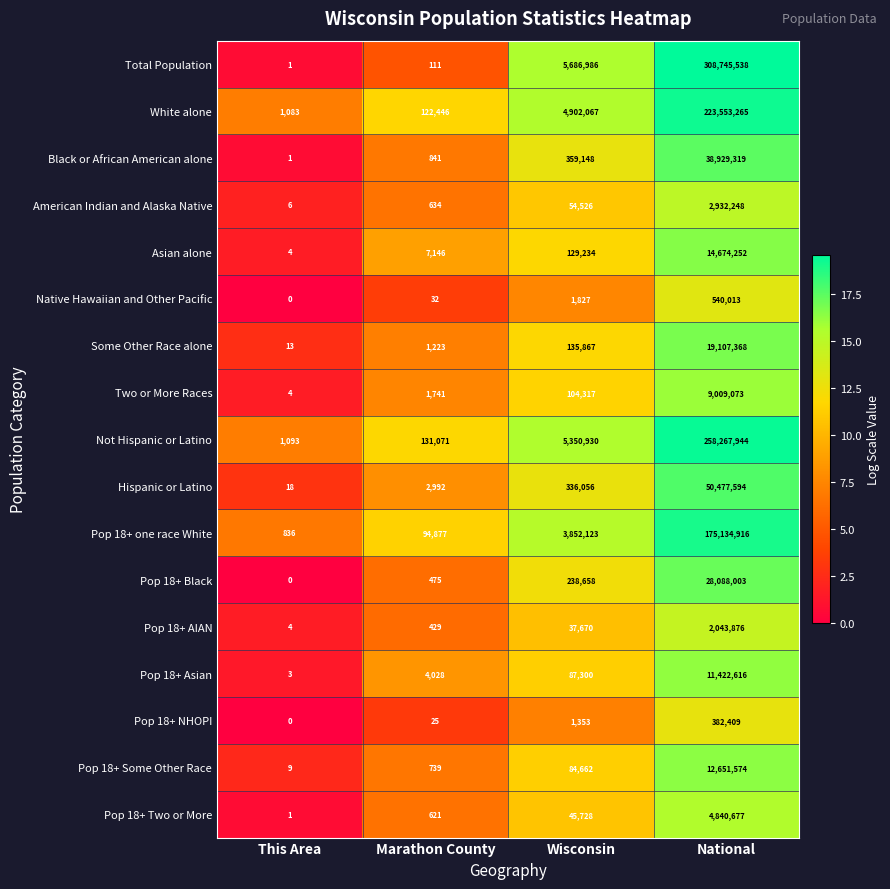

What is the minimum value for Asian alone?

4